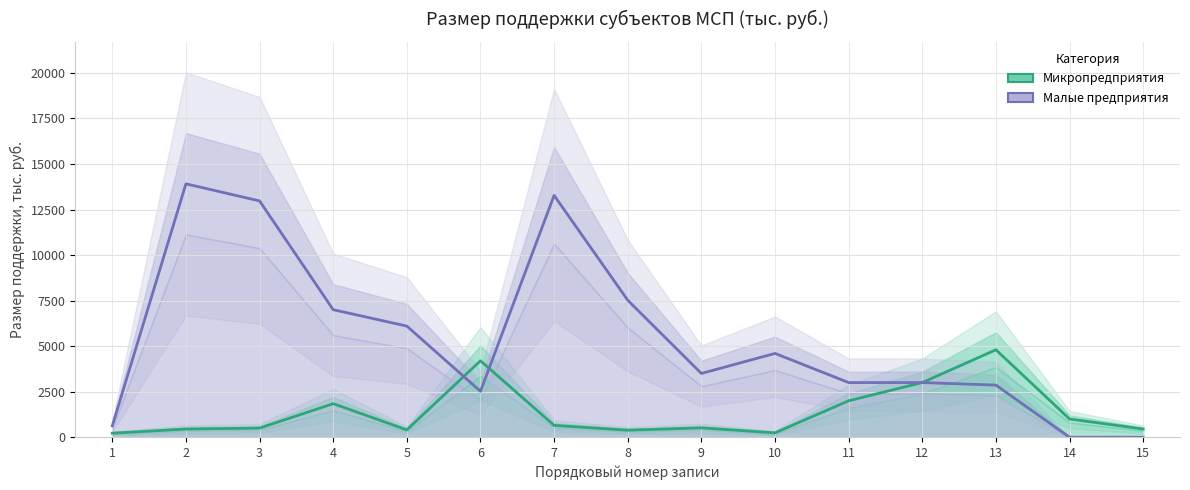

What is the difference between the maximum and minimum values in the Микропредприятия series?

4580.0